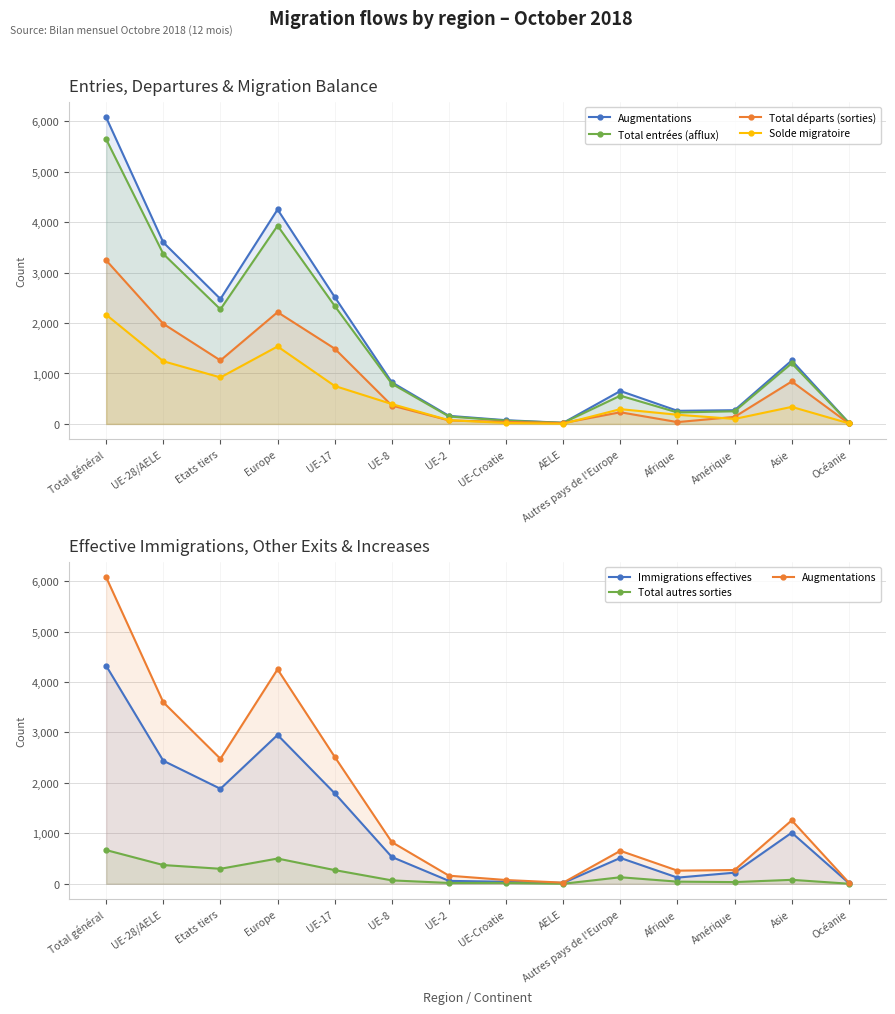

Between Total général and UE-8, which series saw the biggest shift?

Augmentations